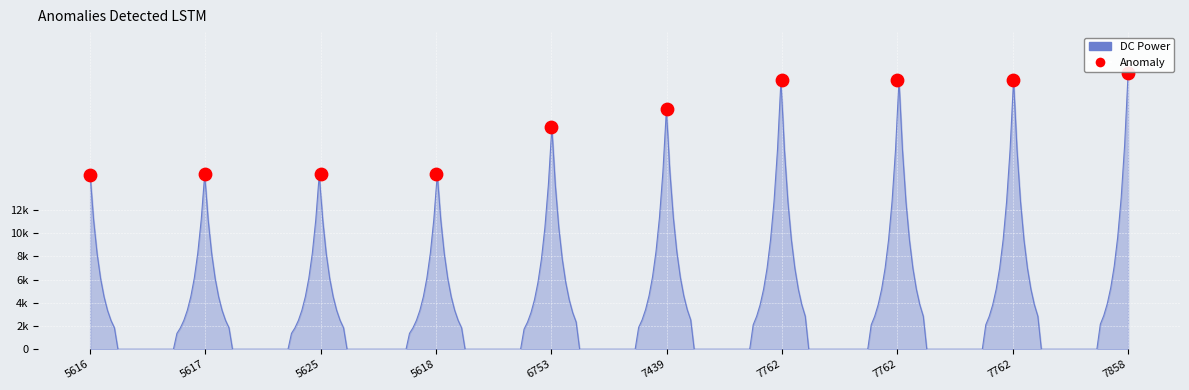

Which has a higher value, 7858 or 5618?

7858